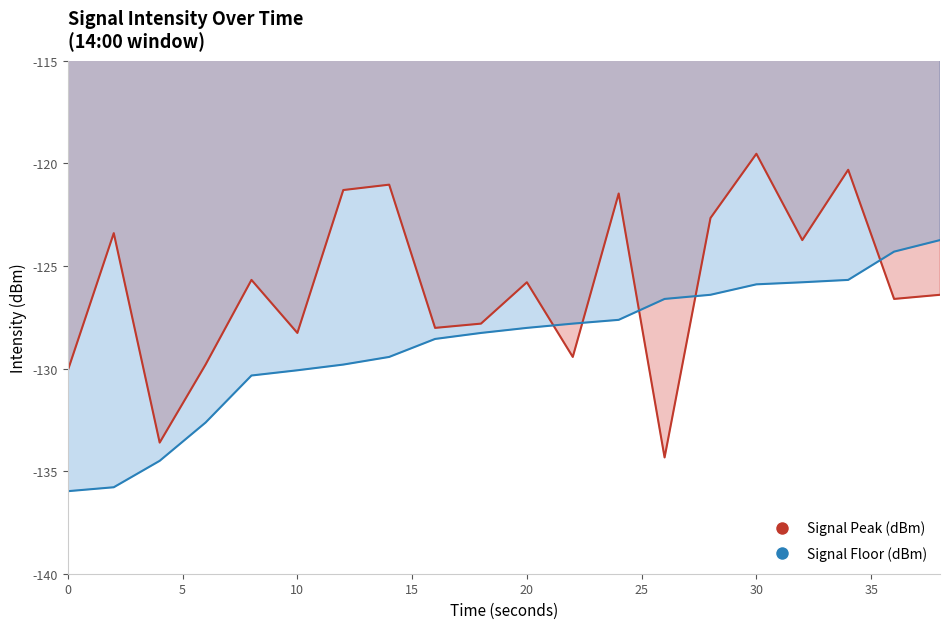

At which category does the chart reach its peak across all series?

30